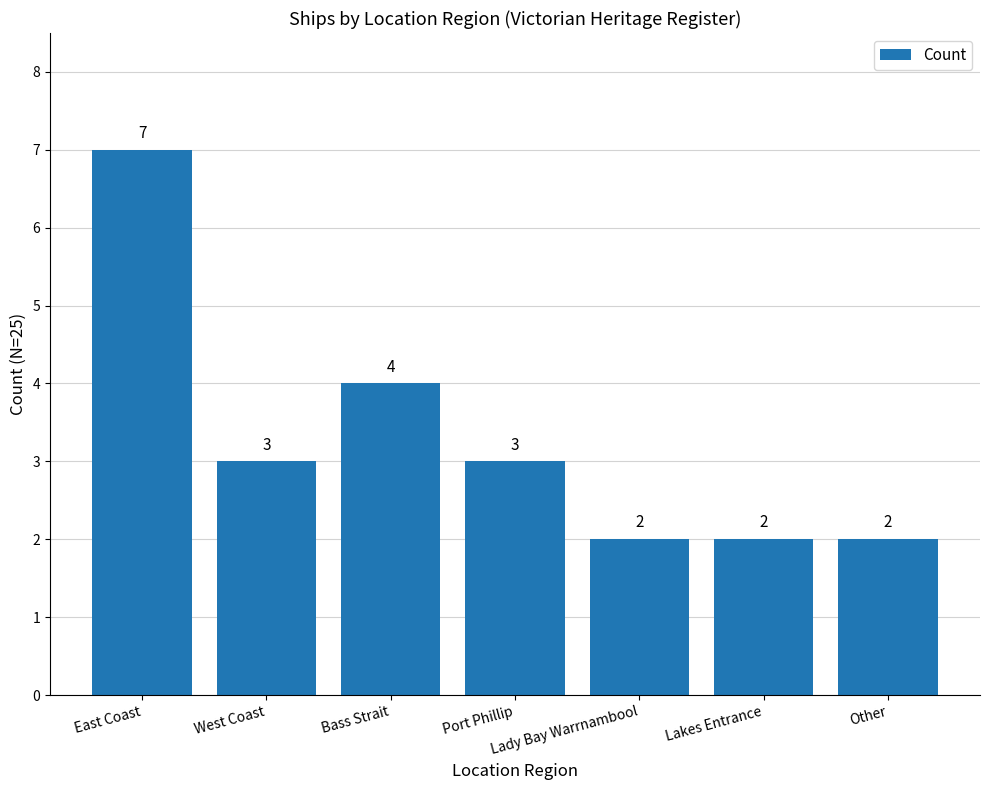

What is the difference between the maximum and minimum values?

5